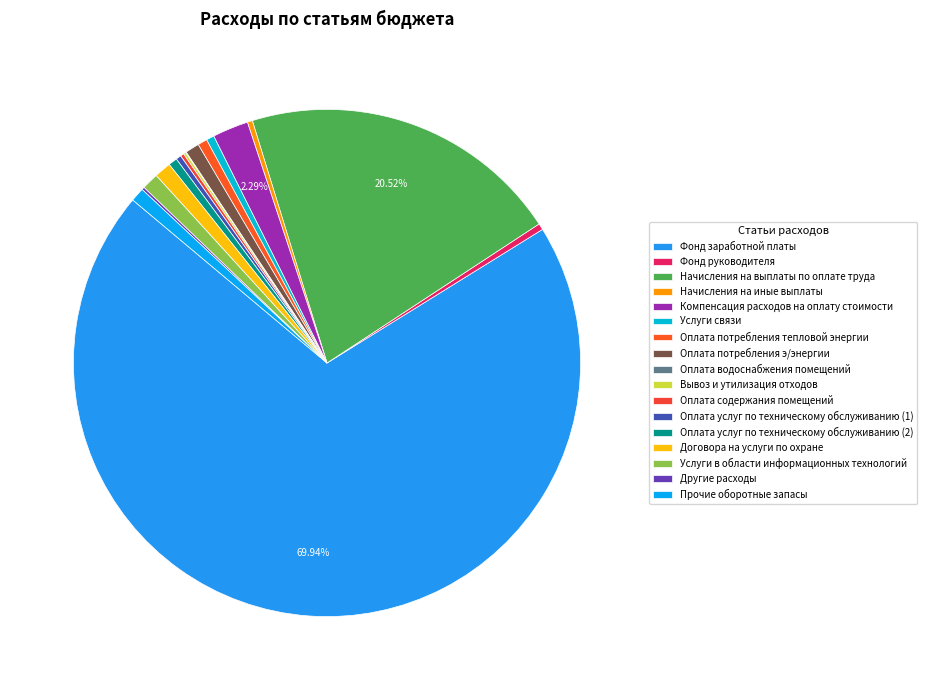

Is there any slice that represents more than half of the pie?

Yes